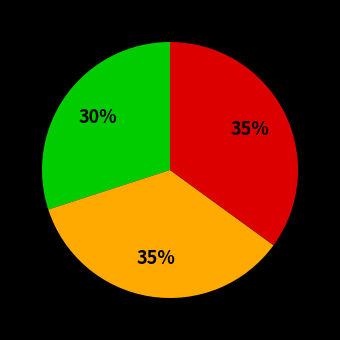

Count the number of slices in the pie.

3